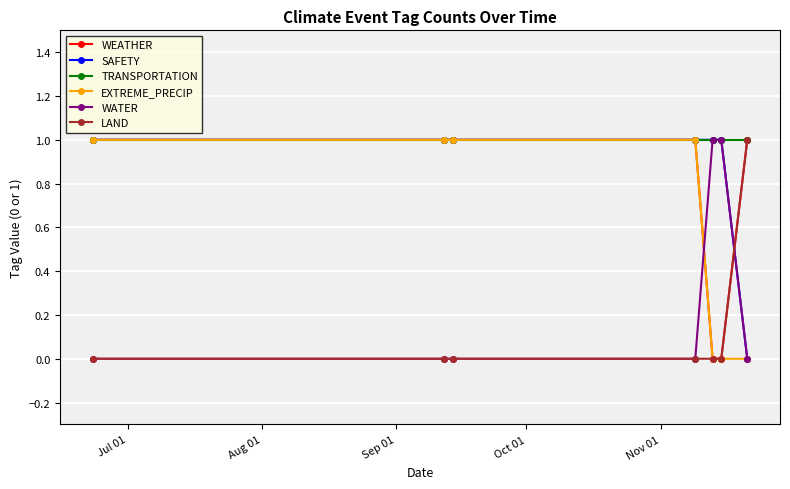

How many SAFETY values are between 1 and 2?

6